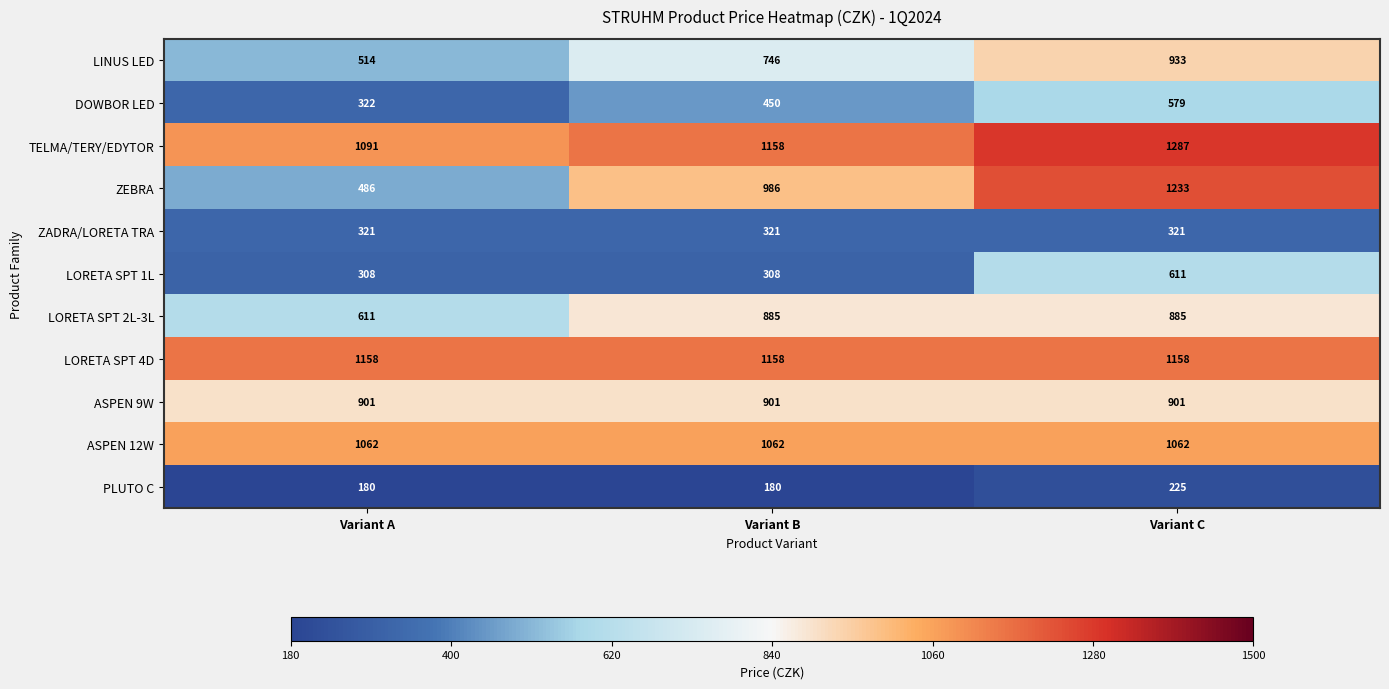

List the series in order of their peak value, lowest first.

PLUTO C, ZADRA/LORETA TRA, DOWBOR LED, LORETA SPT 1L, LORETA SPT 2L-3L, ASPEN 9W, LINUS LED, ASPEN 12W, LORETA SPT 4D, ZEBRA, TELMA/TERY/EDYTOR